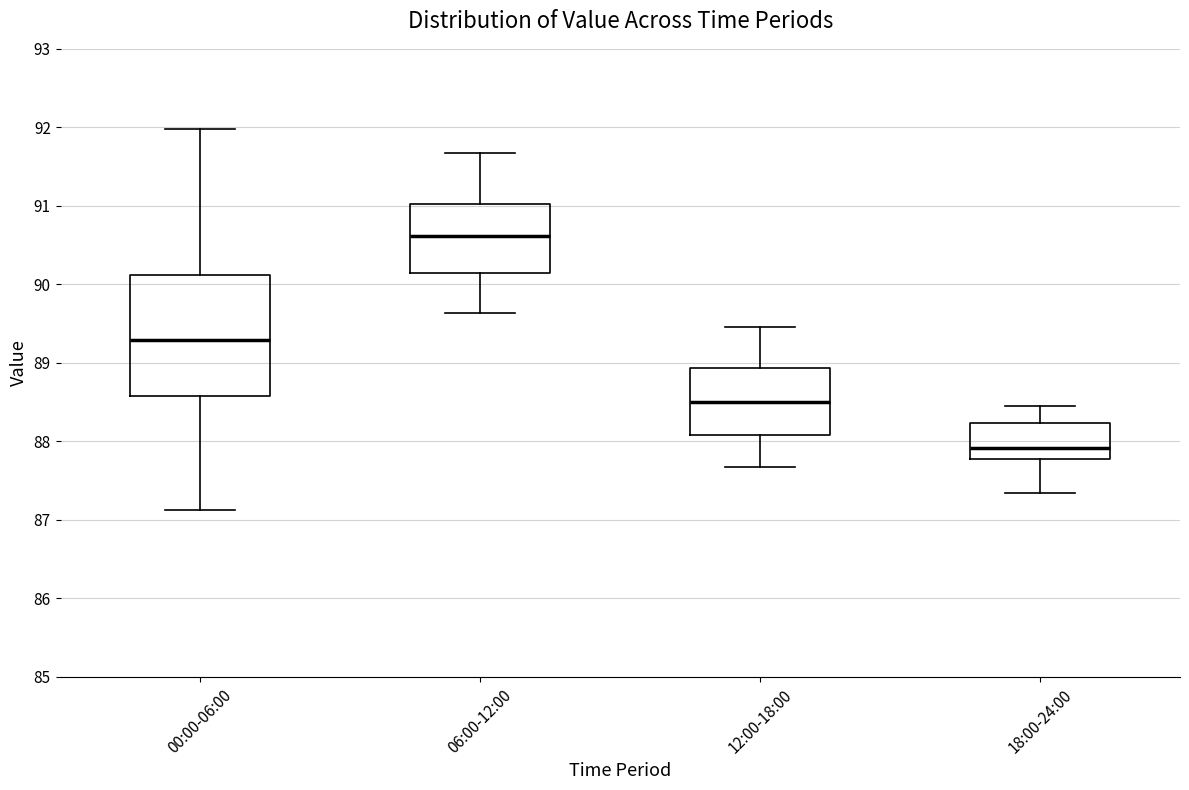

Comparing the boxes themselves (not the whiskers), which one is the tallest?

00:00-06:00